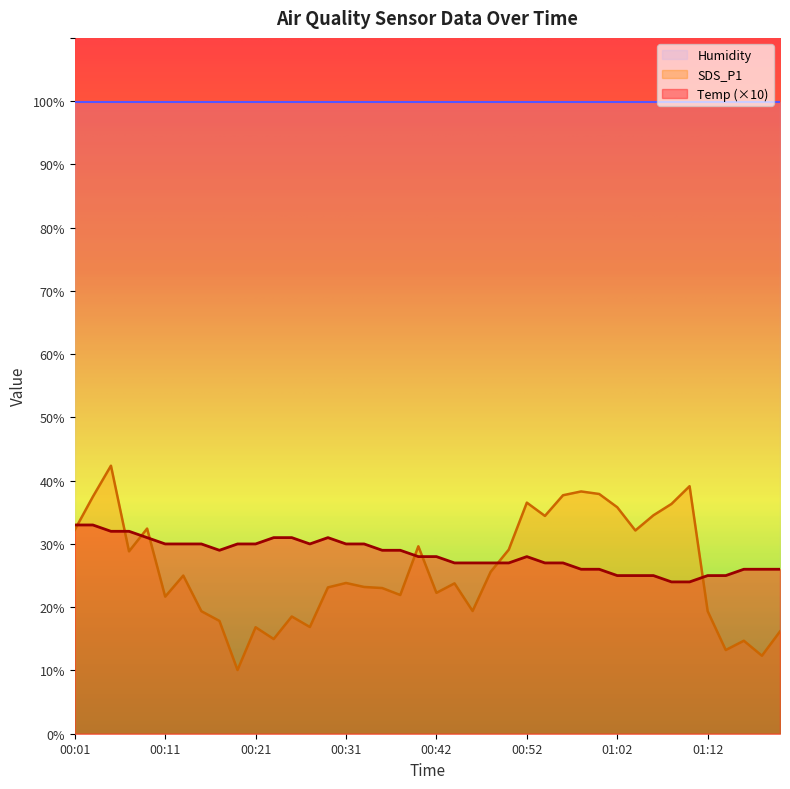

How many lines are shown in the chart?

3